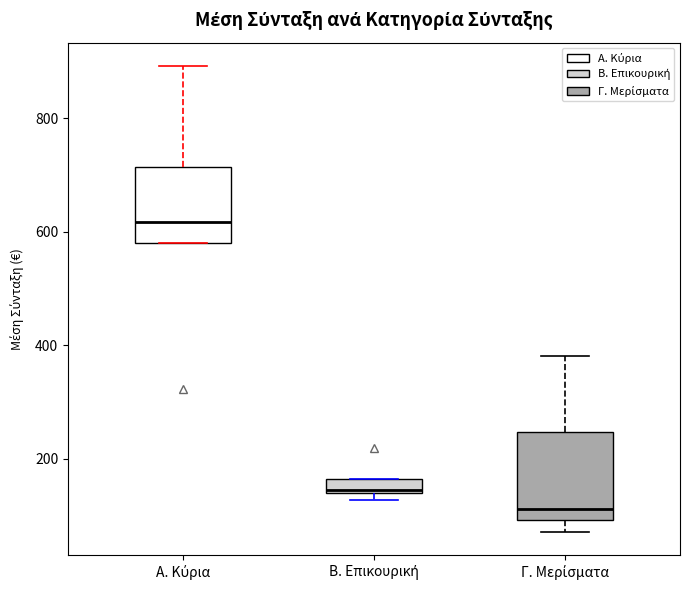

Which box has the lowest median line?

Γ. Μερίσματα